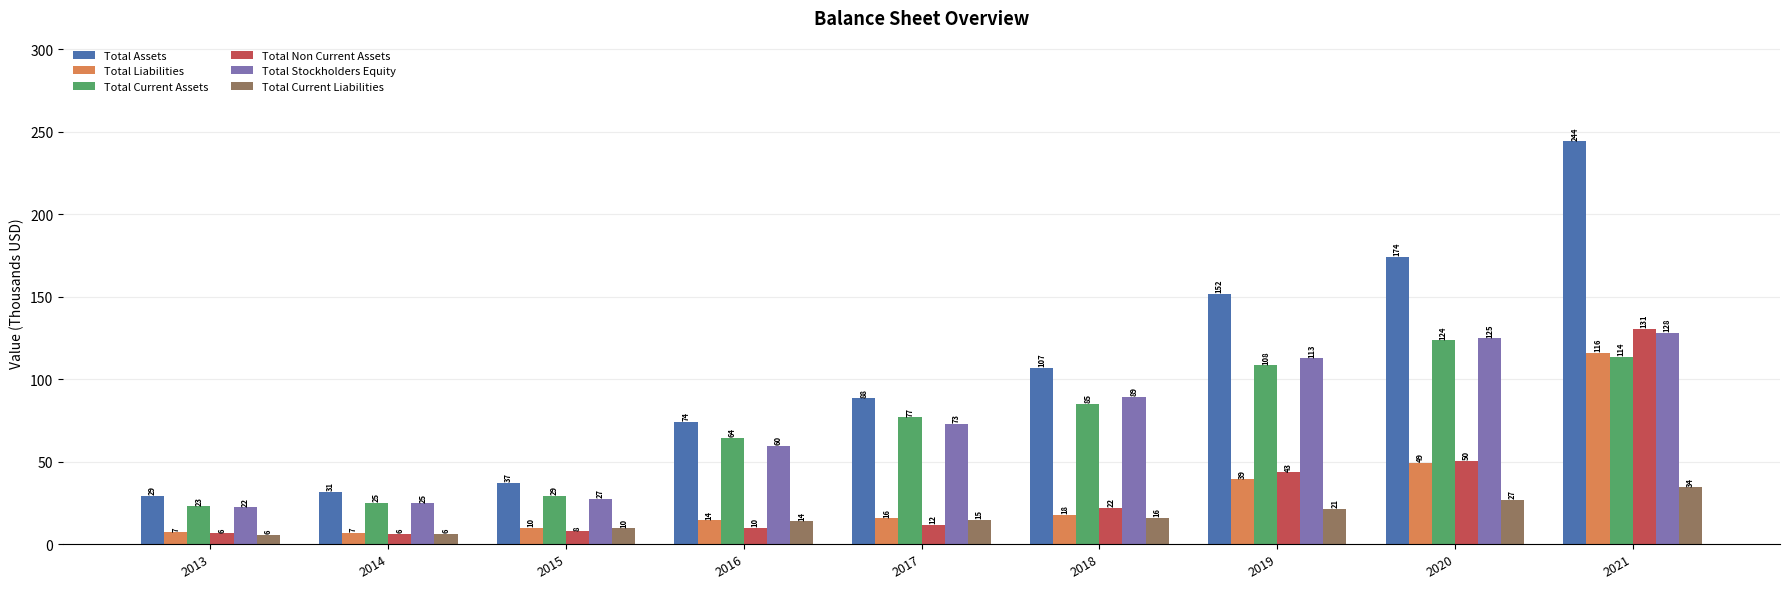

Where does the Total Liabilities series first go above 15?

2017